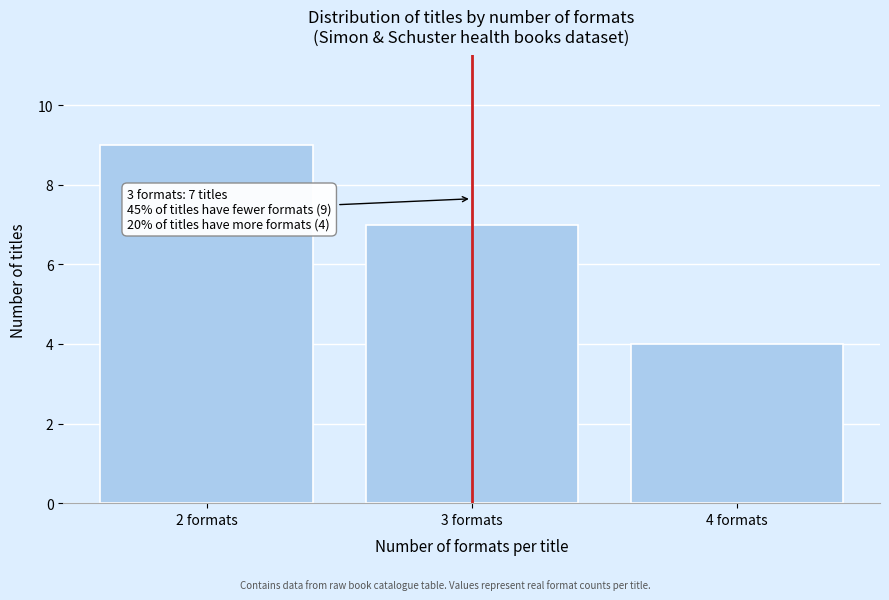

Reading right to left, transcribe all the data shown in this chart.

4 formats=4	3 formats=7	2 formats=9